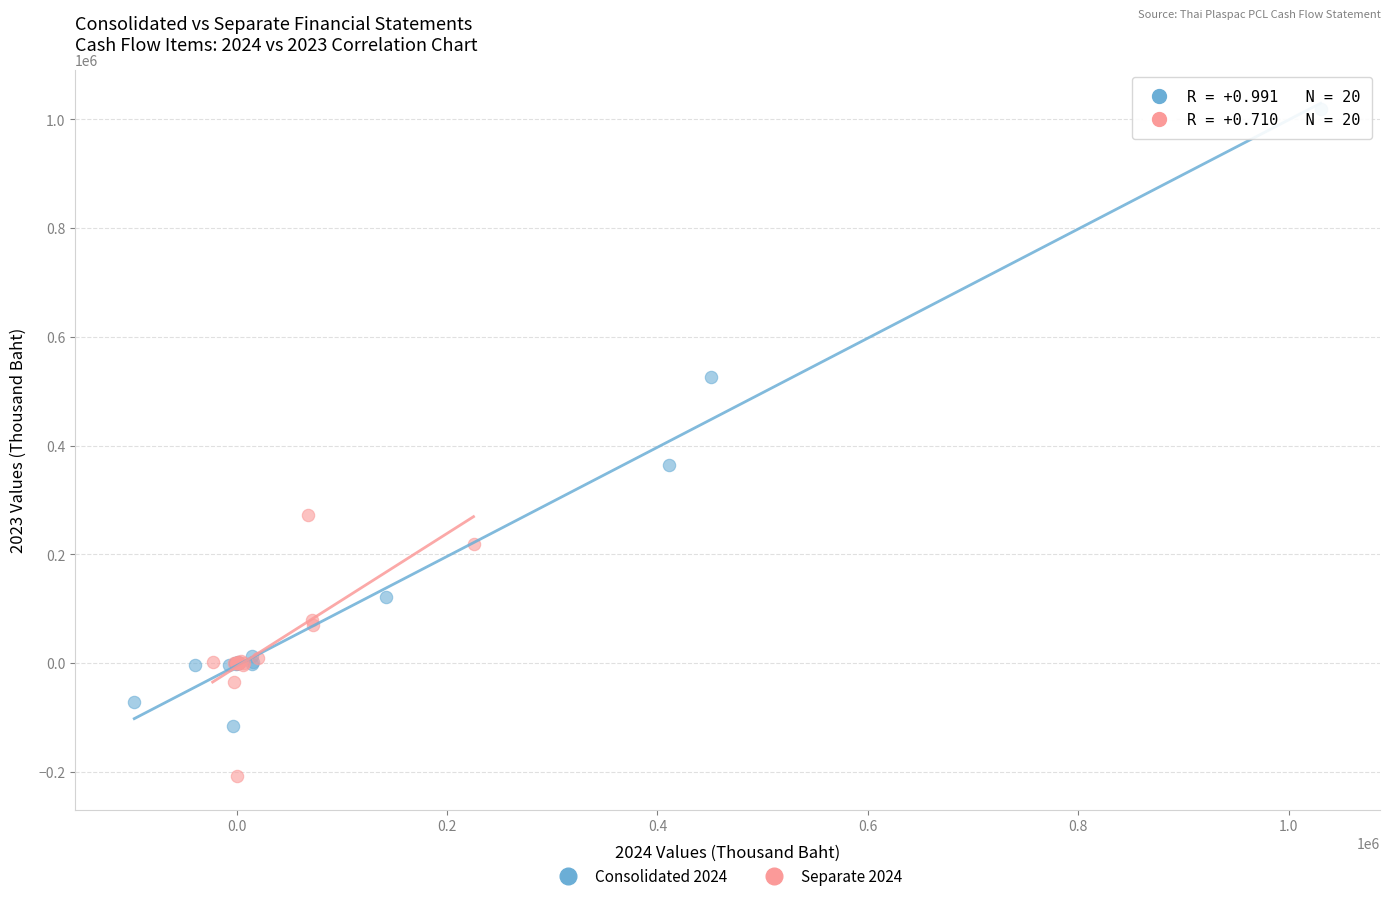

Which series contains the lowest Y value?

Separate 2024